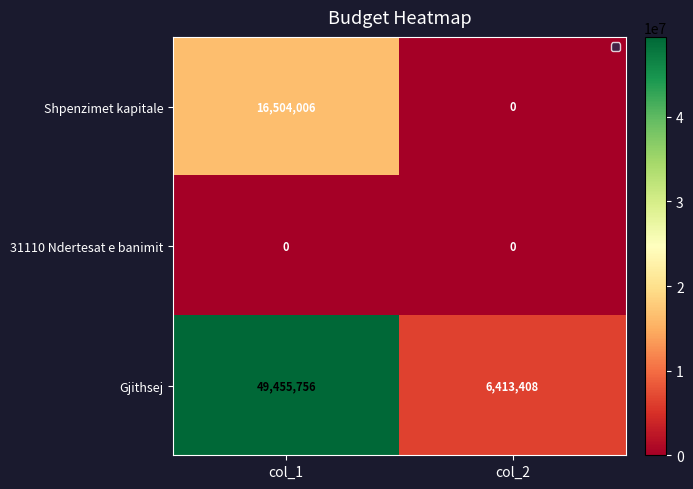

Is it true that Shpenzimet kapitale equals 0 at col_2?

True